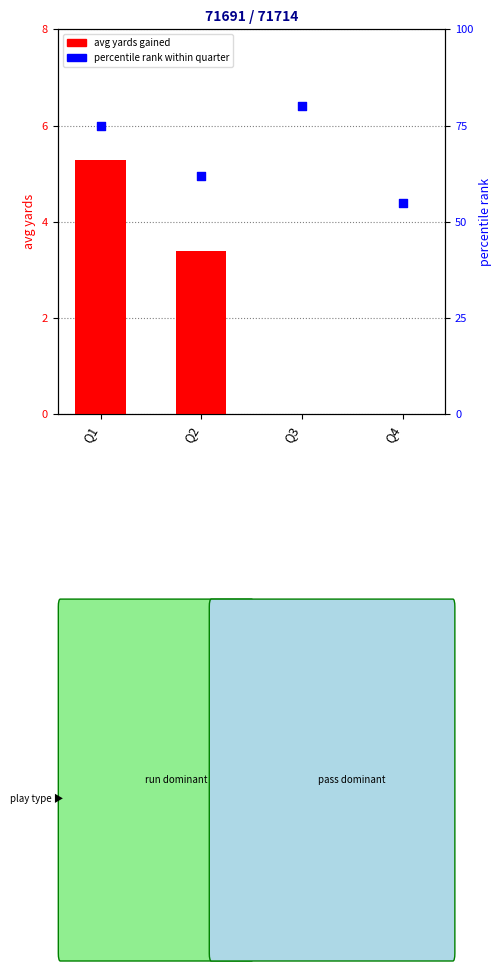

Which series has the largest total across all categories?

percentile rank within quarter